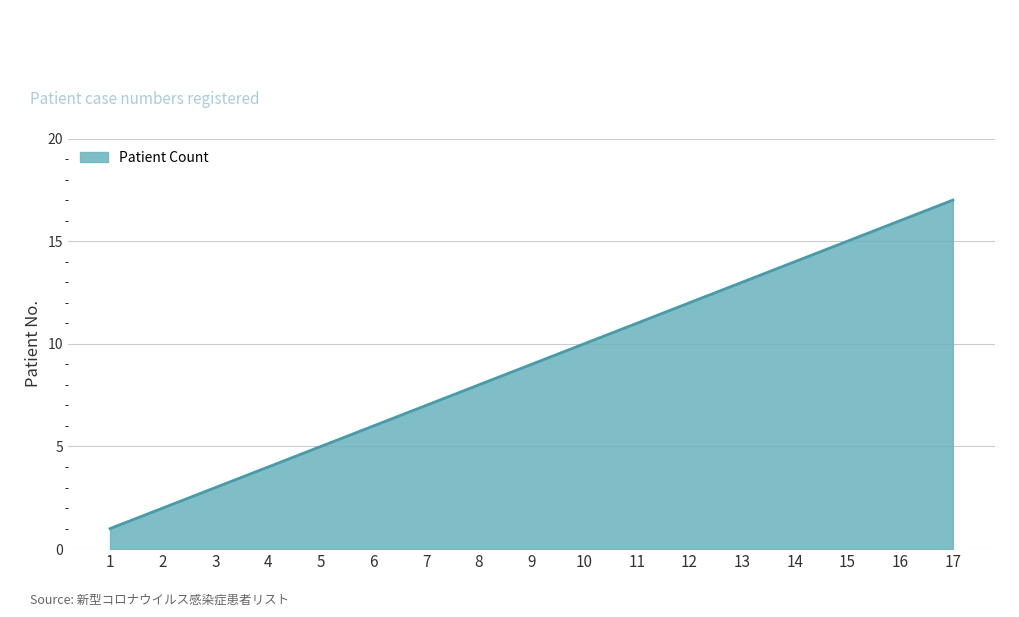

Rank the categories by value from lowest to highest.

1, 2, 3, 4, 5, 6, 7, 8, 9, 10, 11, 12, 13, 14, 15, 16, 17